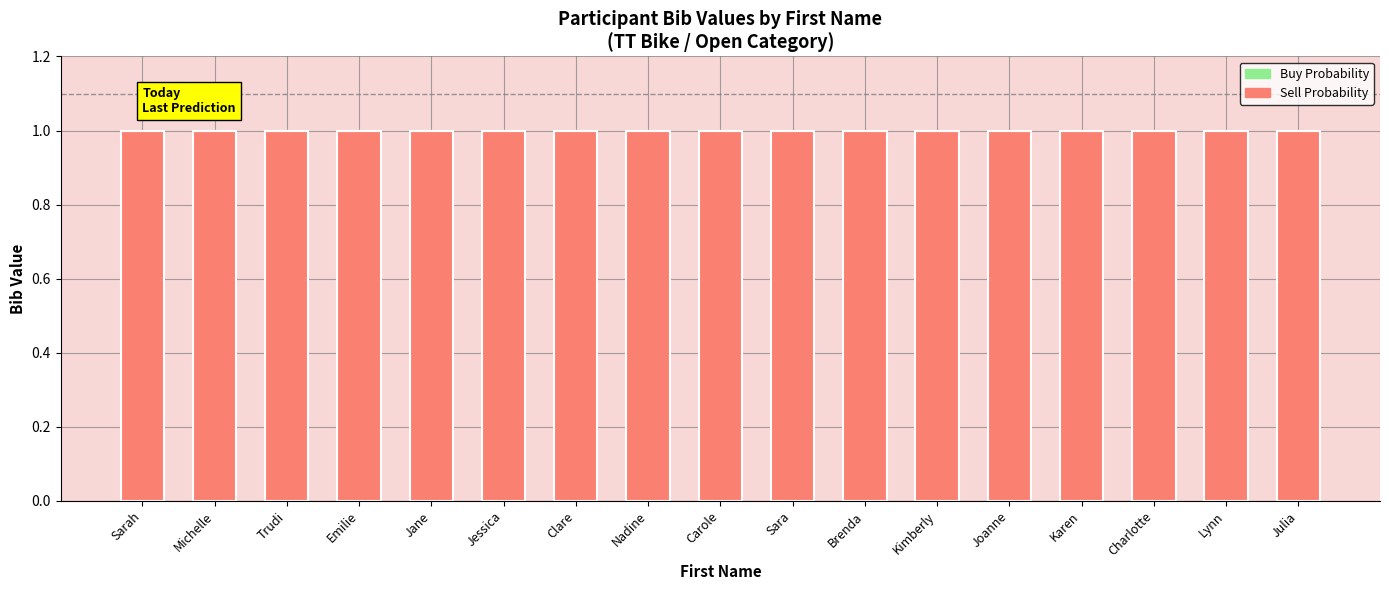

Rank the series by their maximum value, from highest to lowest.

Sell Probability, Buy Probability